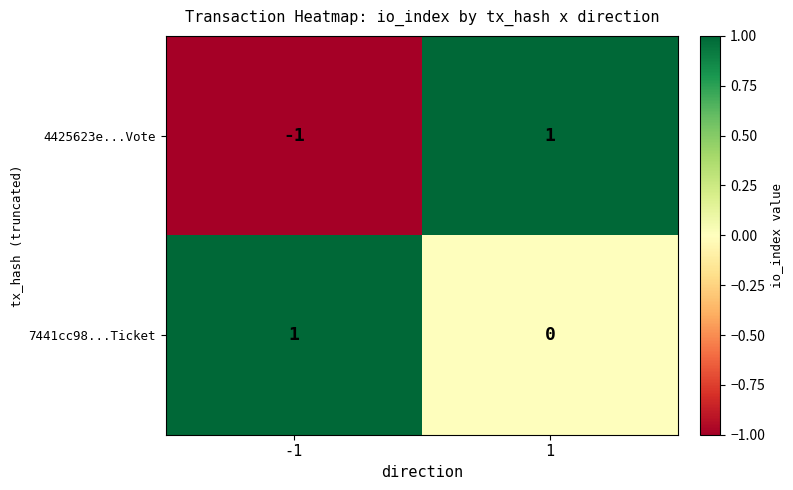

The value of 7441cc98...Ticket at 1 is 0. True or false?

True